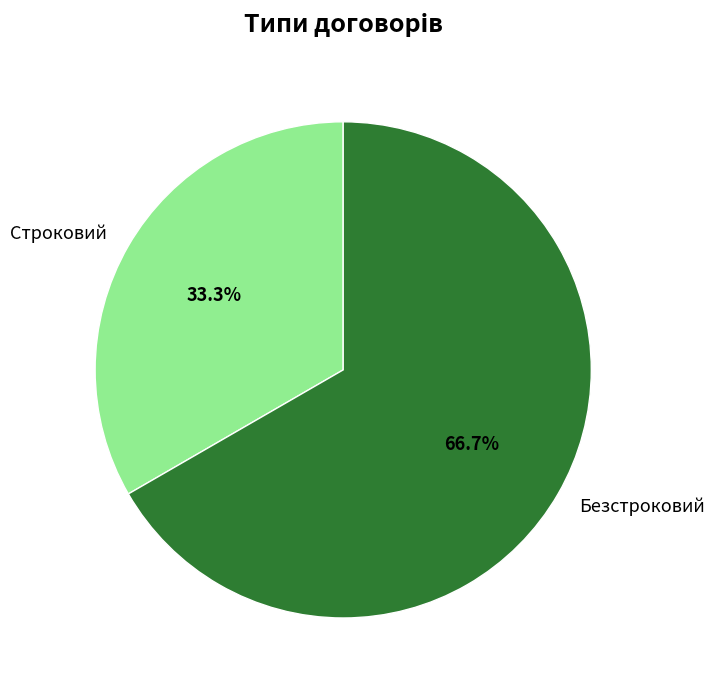

Rank the categories by value from lowest to highest.

Строковий, Безстроковий